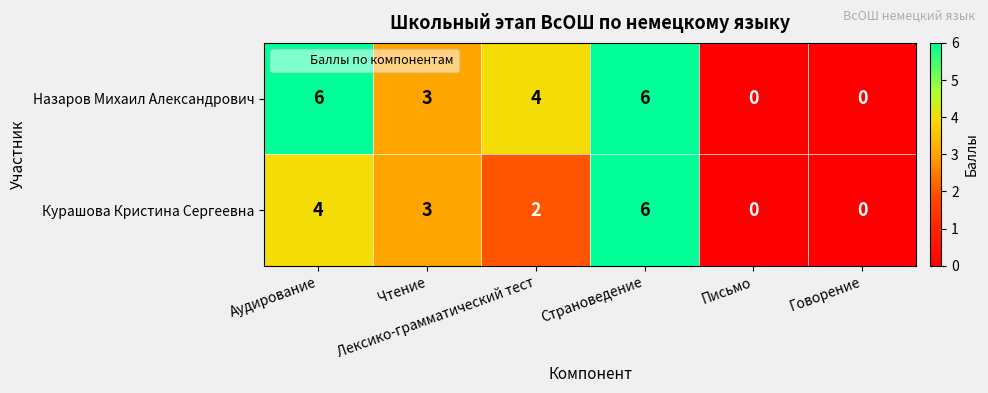

What is the difference between the maximum and minimum values in the Назаров Михаил Александрович series?

6